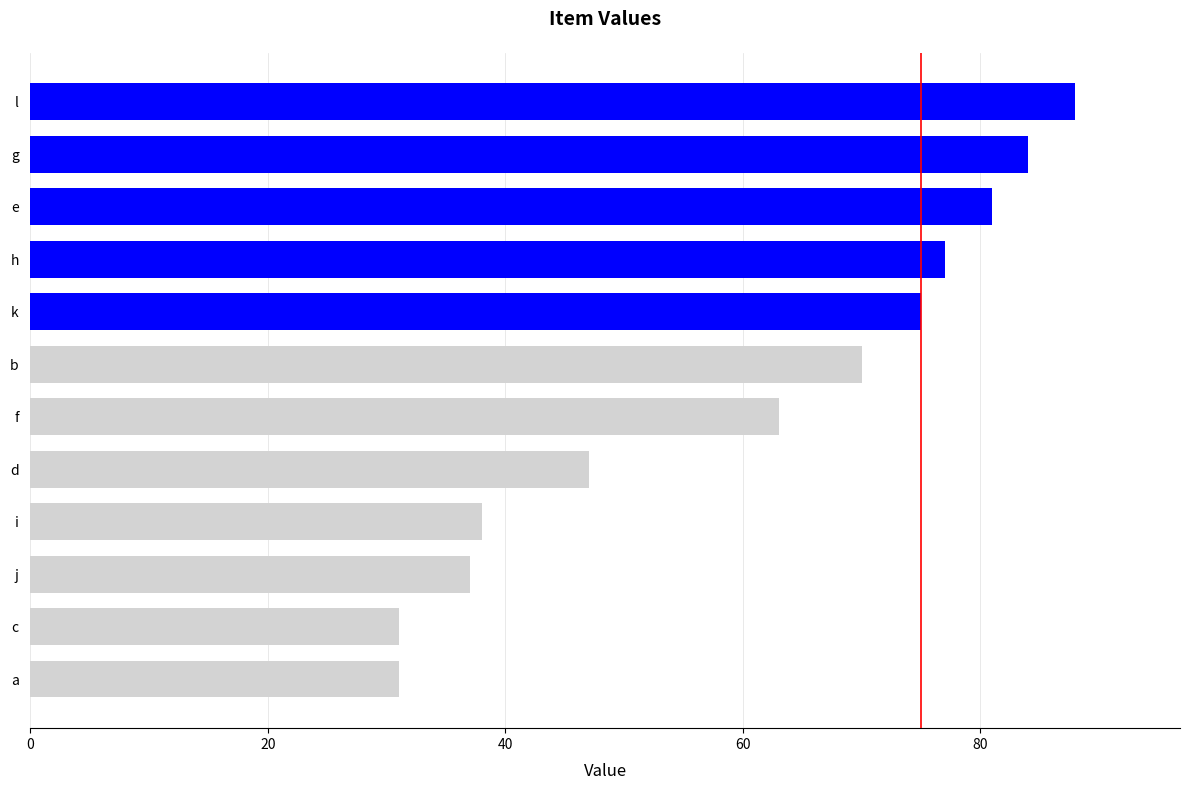

What is the ratio of the value at e to the value at l?

0.9